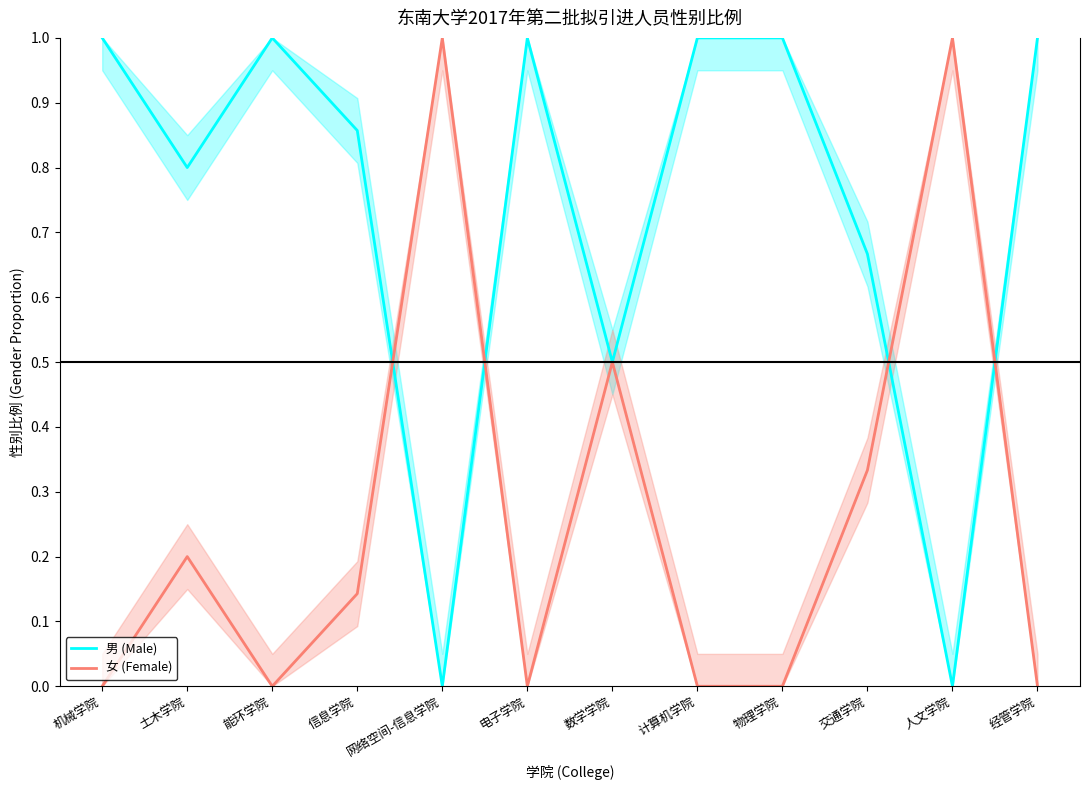

What is the label of the 12th point from the right?

机械学院